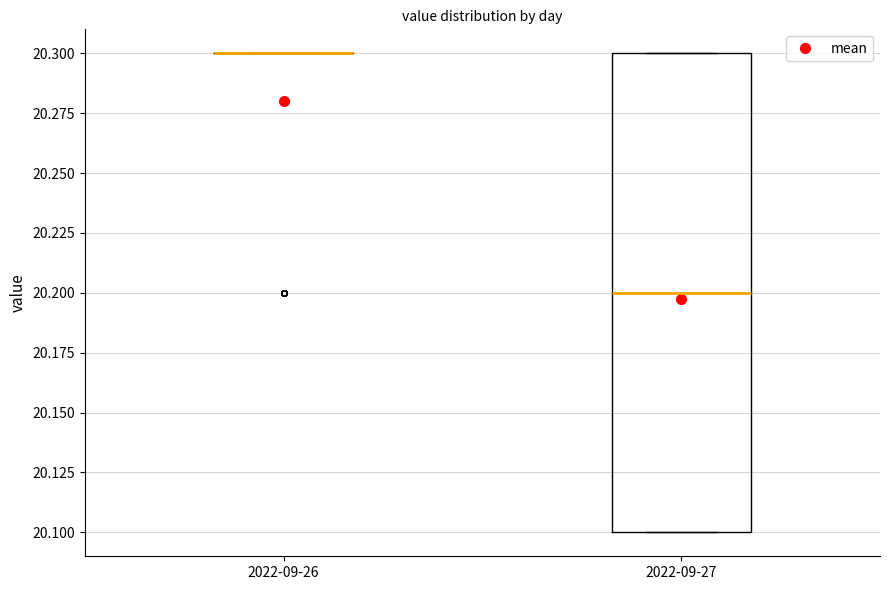

Which box is the tallest, from its lower edge to its upper edge?

2022-09-27